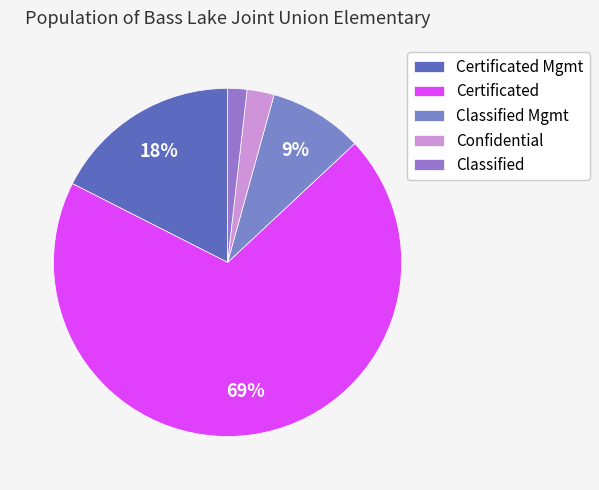

To the nearest percent, what is the average slice percentage?

20%